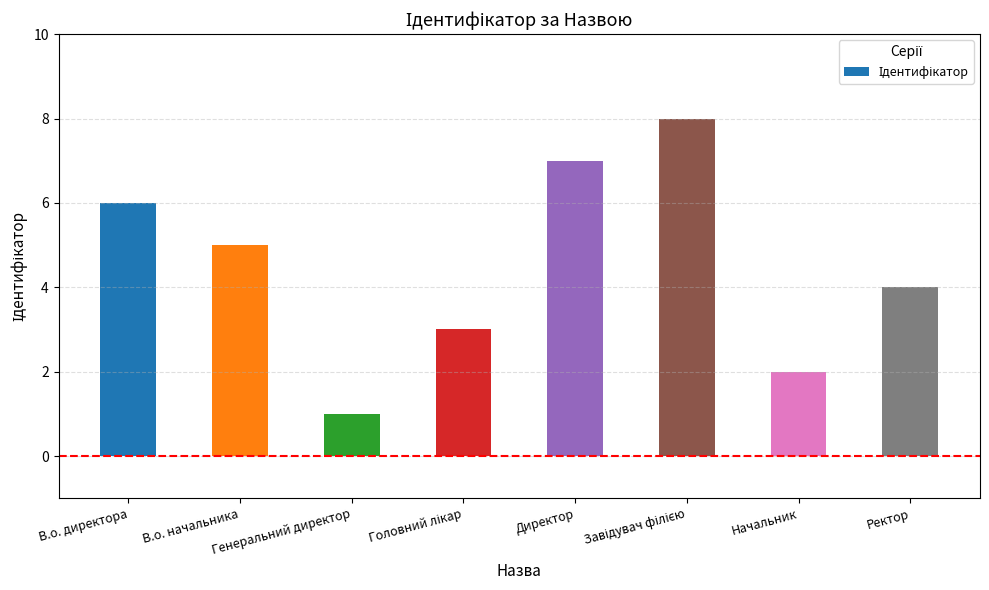

What is the minimum value shown in the chart?

1